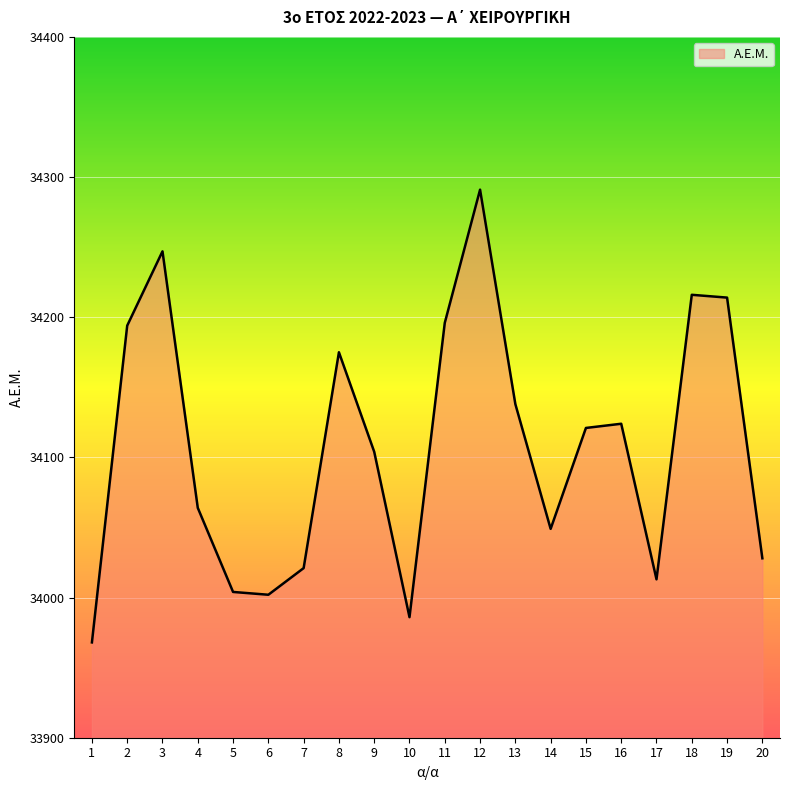

Is it true that the value at 4 is 34064?

True